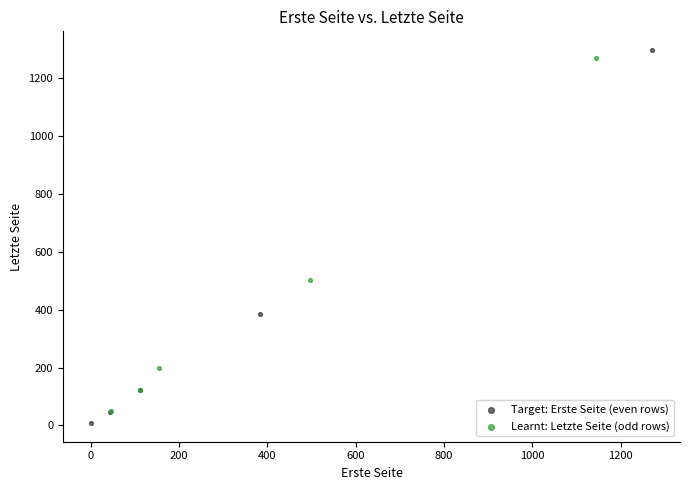

Which series reaches the maximum Y coordinate?

Target: Erste Seite (even rows)